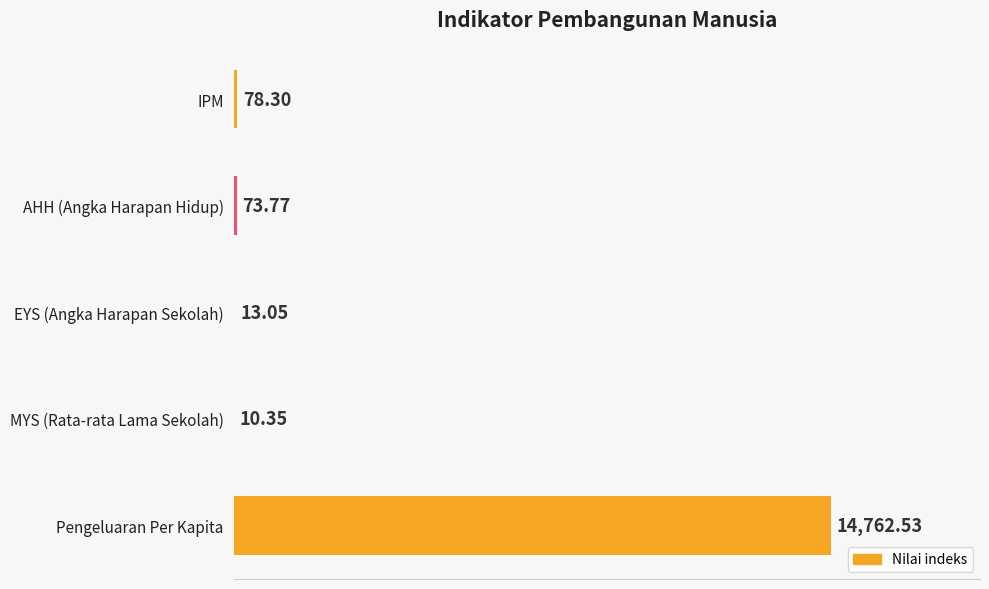

Which label corresponds to the largest value in the chart?

Pengeluaran Per Kapita